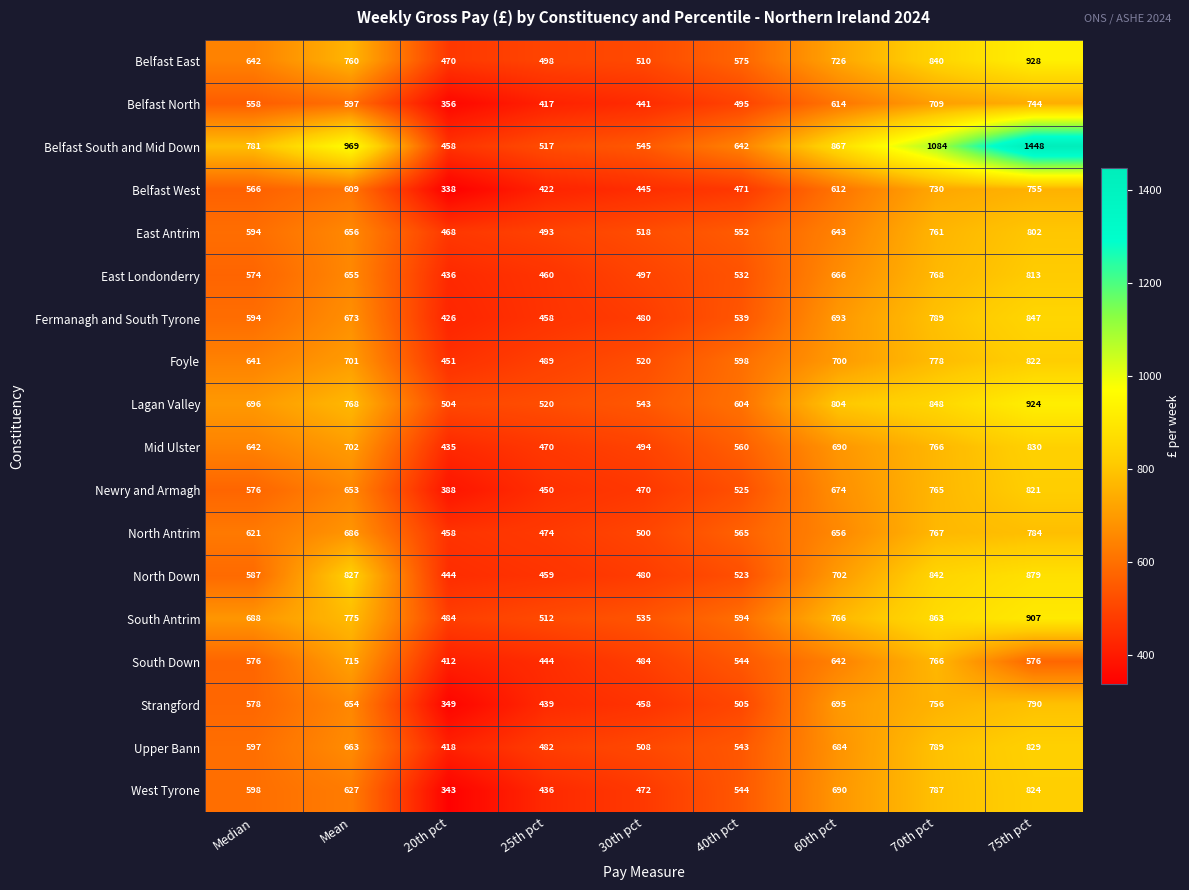

How many distinct data groups are displayed?

18